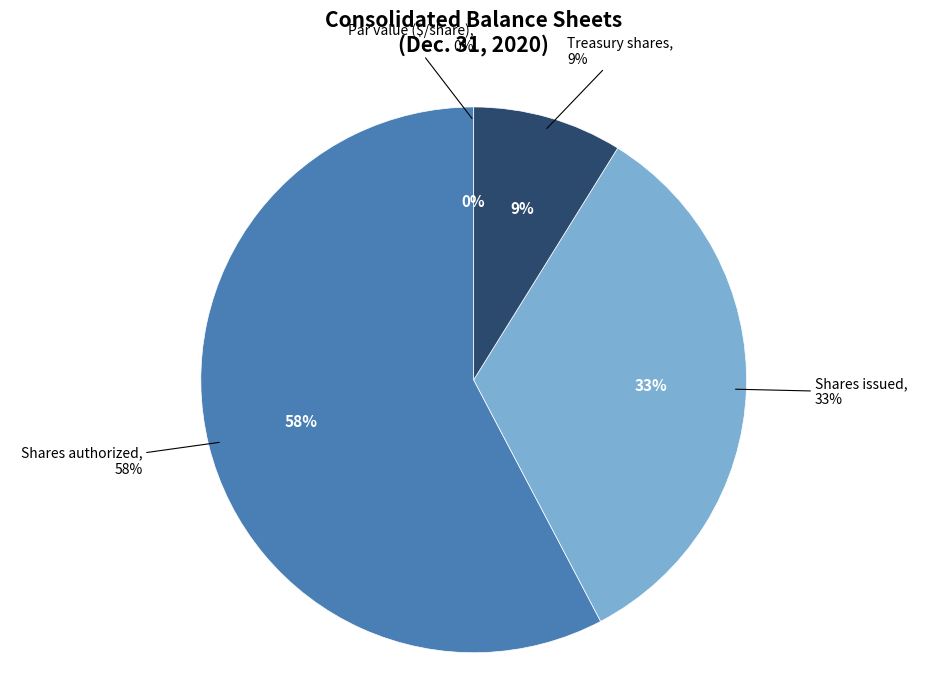

To the nearest percent, what is the average slice percentage?

25%